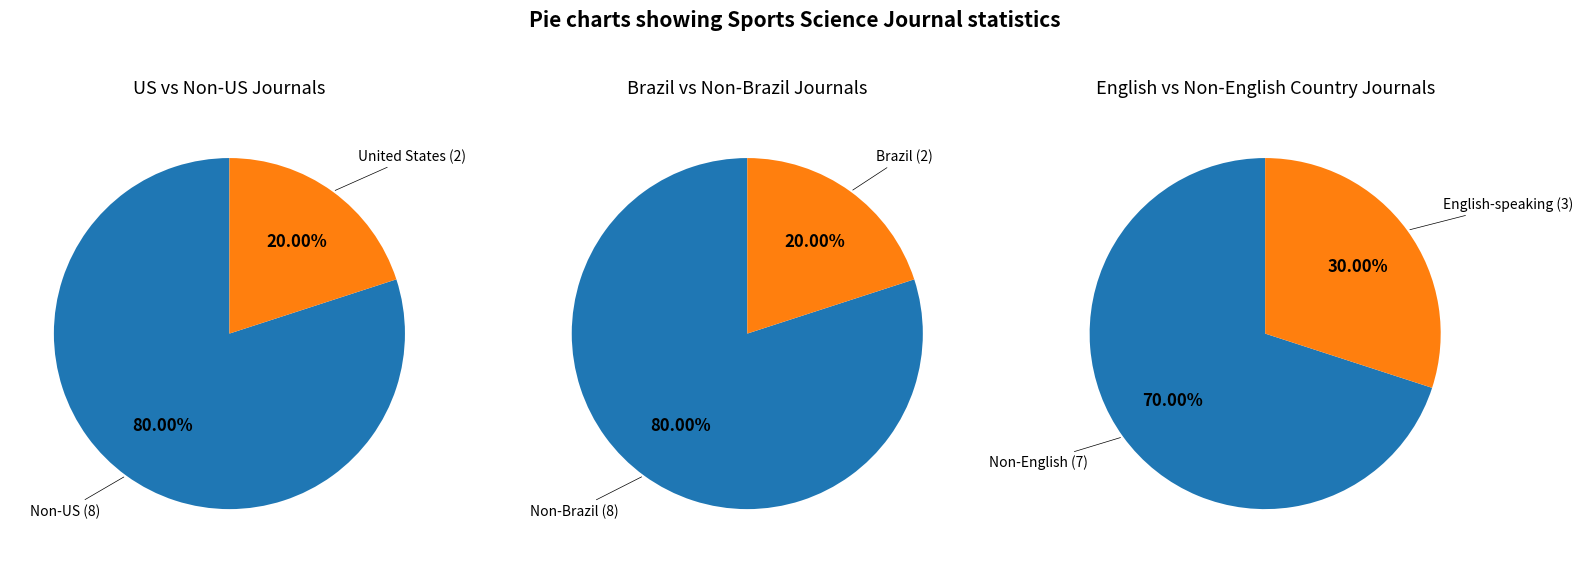

Is it true that Motriz. Revista de Educacao Fisica is 4% of the pie?

False